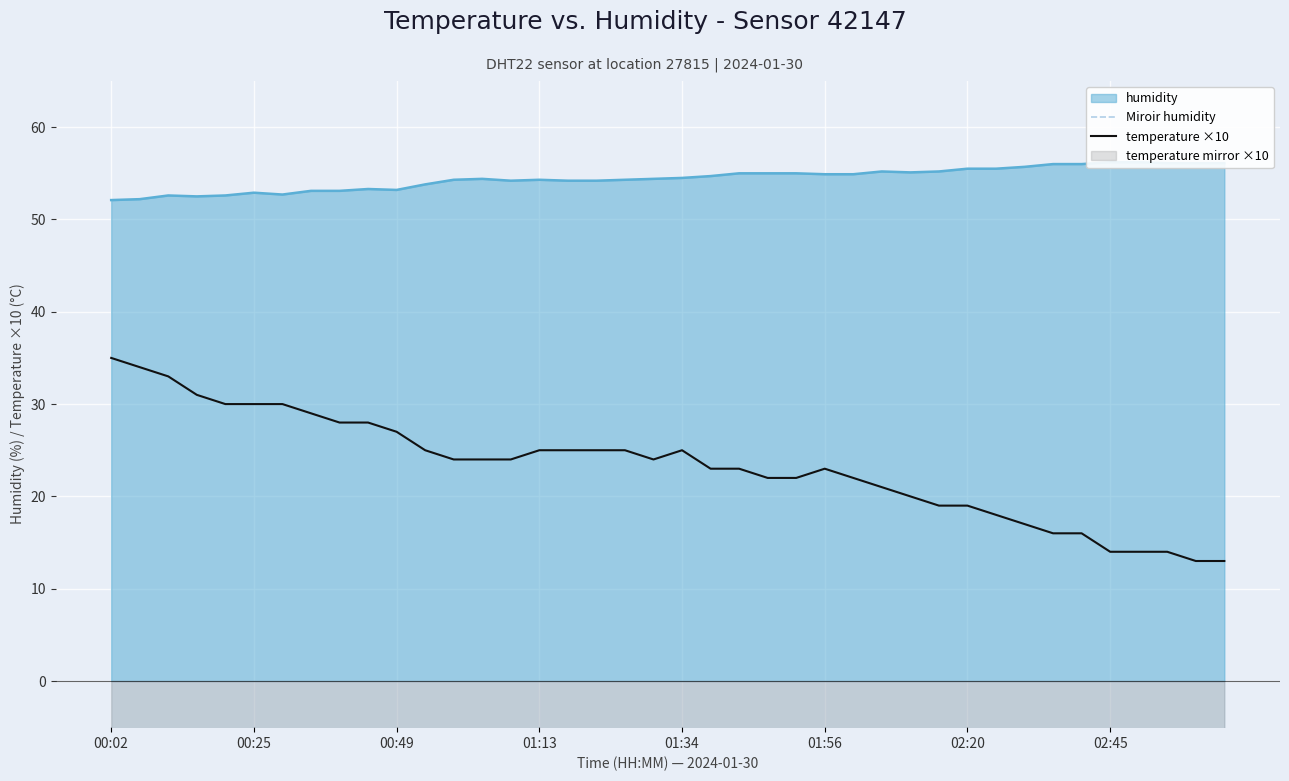

True or false: temperature ×10 and Miroir humidity intersect in this chart.

False